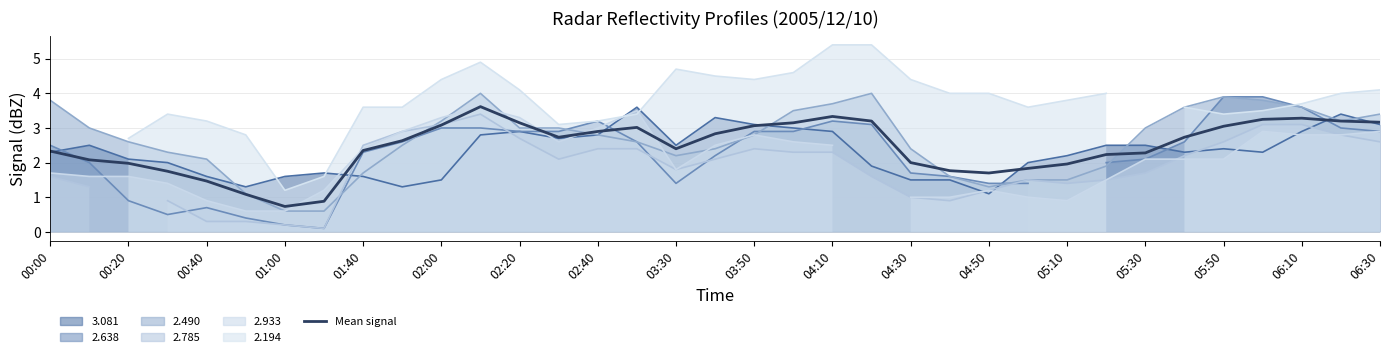

What is the difference between the maximum and second lowest values?

2.7